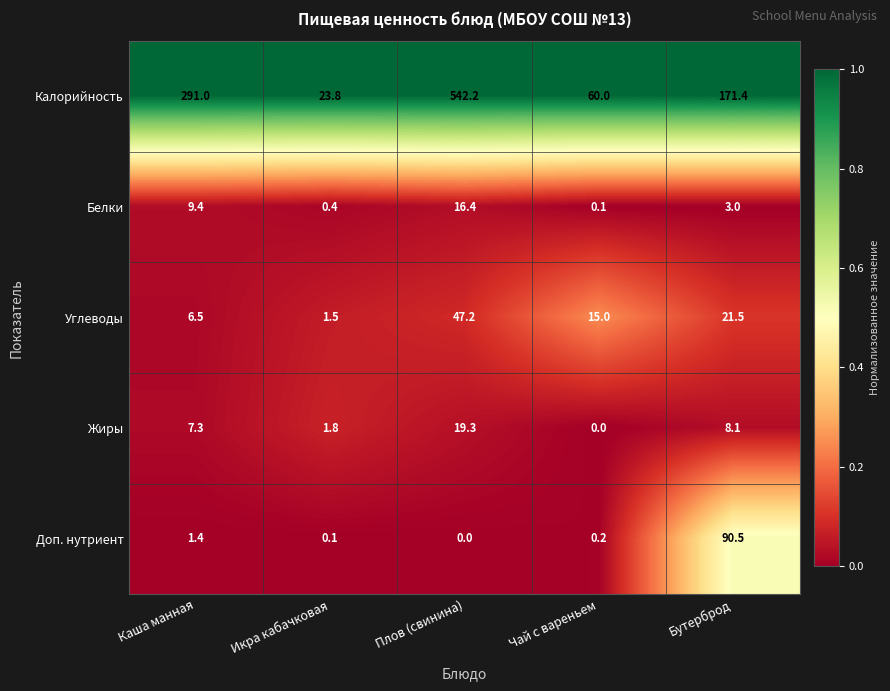

The Белки series shows 16.1 at Каша манная. True or false?

False